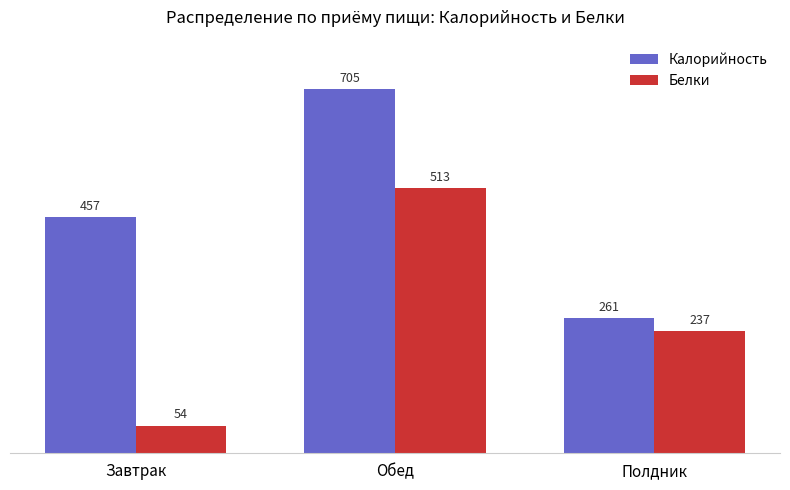

What is the difference between the Калорийность values at Полдник and Завтрак?

196.0